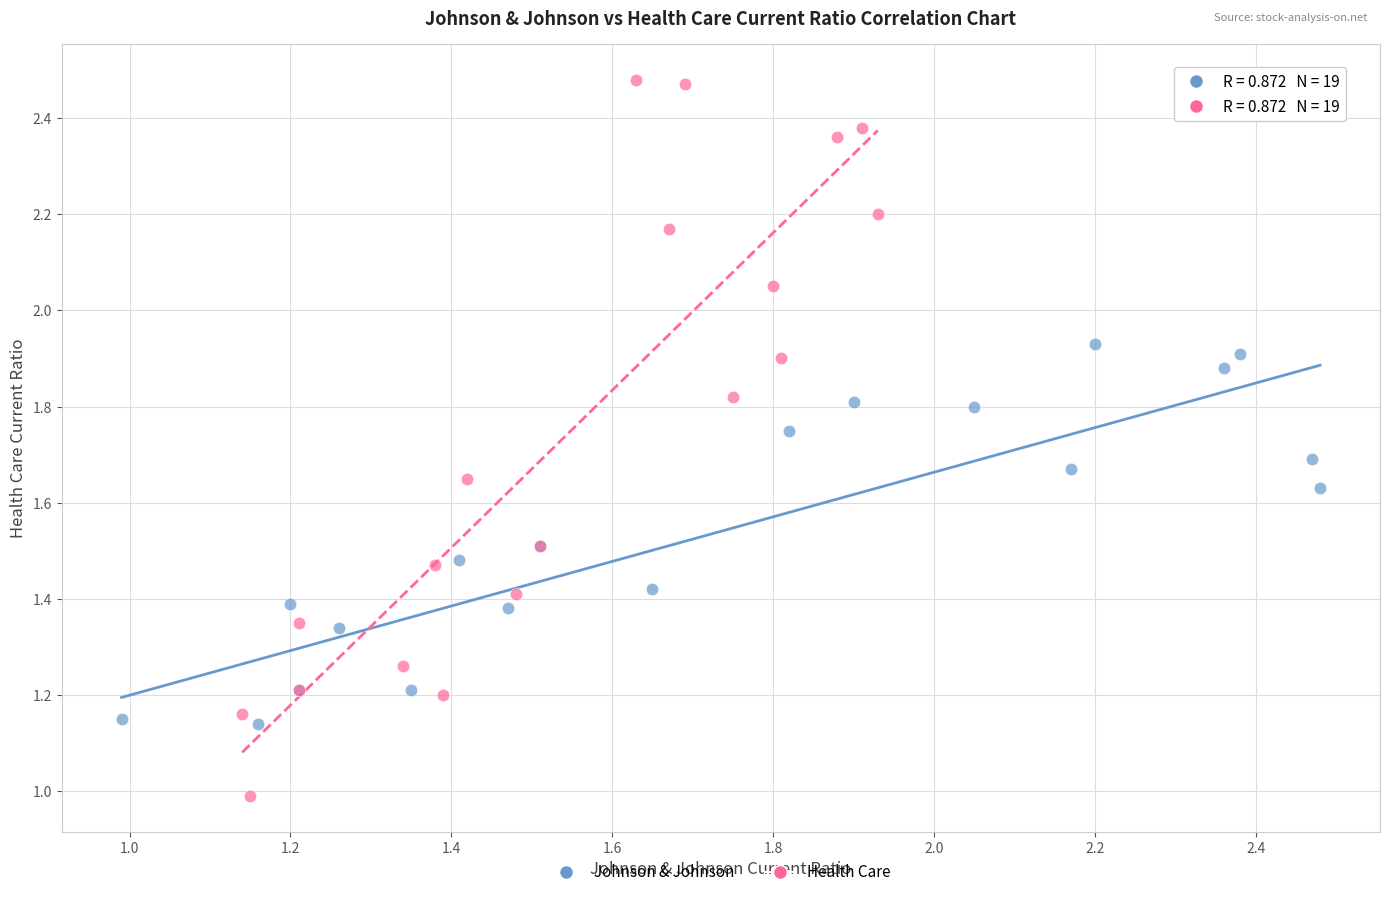

Which series reaches the minimum Y coordinate?

Health Care